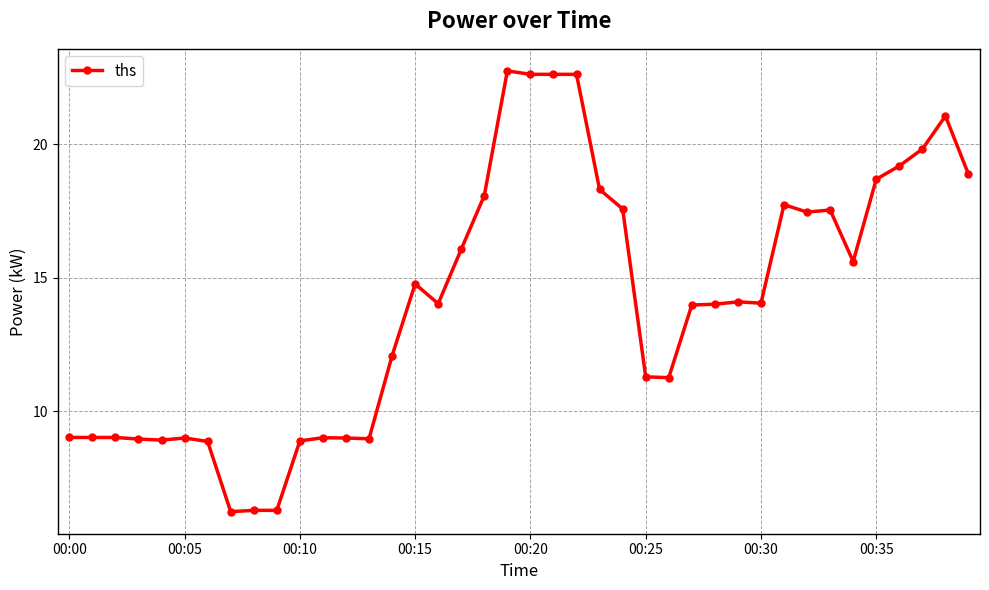

How many lines are shown in the chart?

1